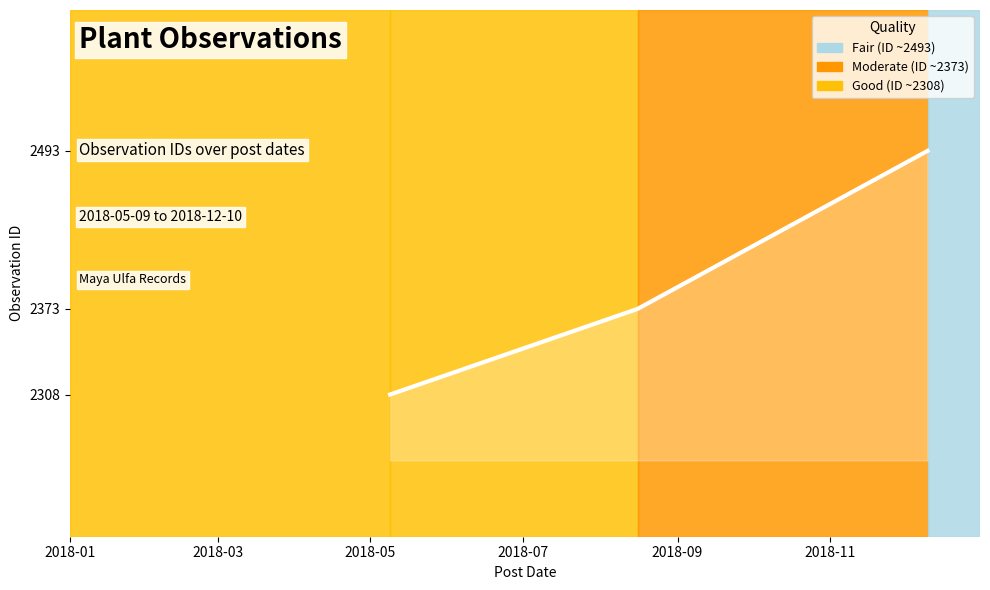

What is the average value?

2391